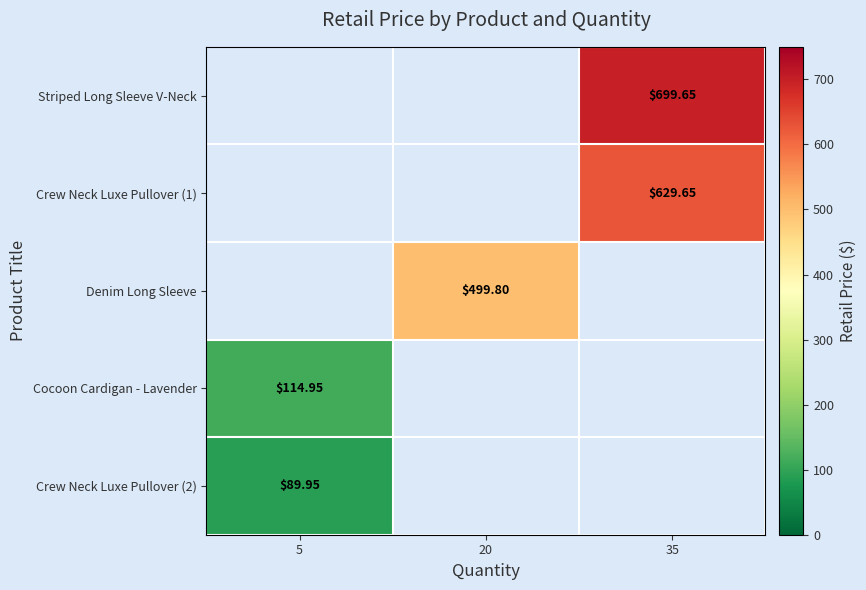

List the series in order of their overall mean, lowest first.

Striped Long Sleeve V-Neck, Crew Neck Luxe Pullover (1), Denim Long Sleeve, Cocoon Cardigan - Lavender, Crew Neck Luxe Pullover (2)